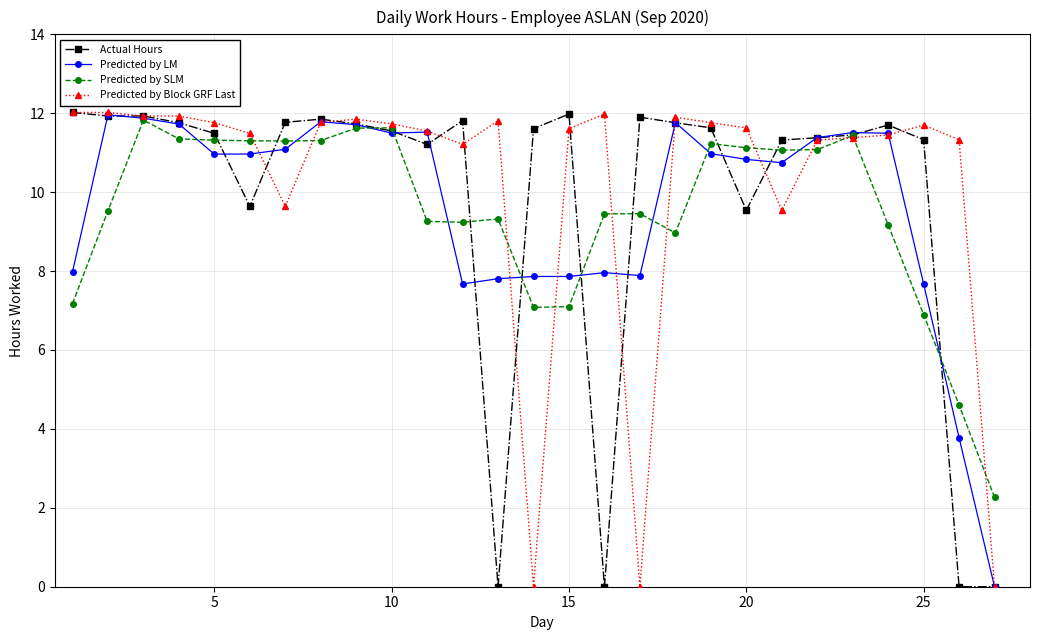

What is the maximum value for Predicted by Block GRF Last?

12.0